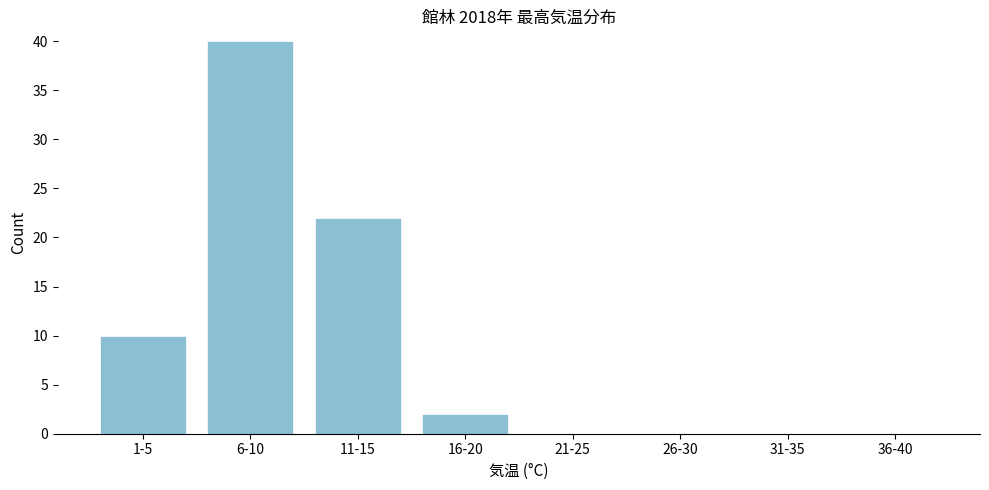

Reading left to right, what are all the values shown in this chart?

1-5=10	6-10=40	11-15=22	16-20=2	21-25=0	26-30=0	31-35=0	36-40=0